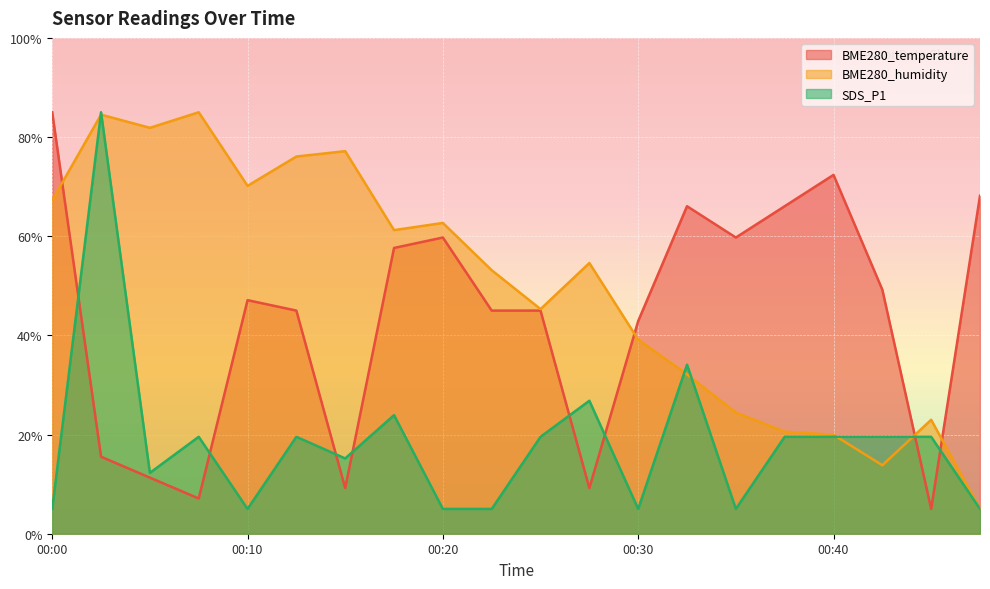

What is the difference between the second highest and second lowest values in the BME280_temperature series?

65.3